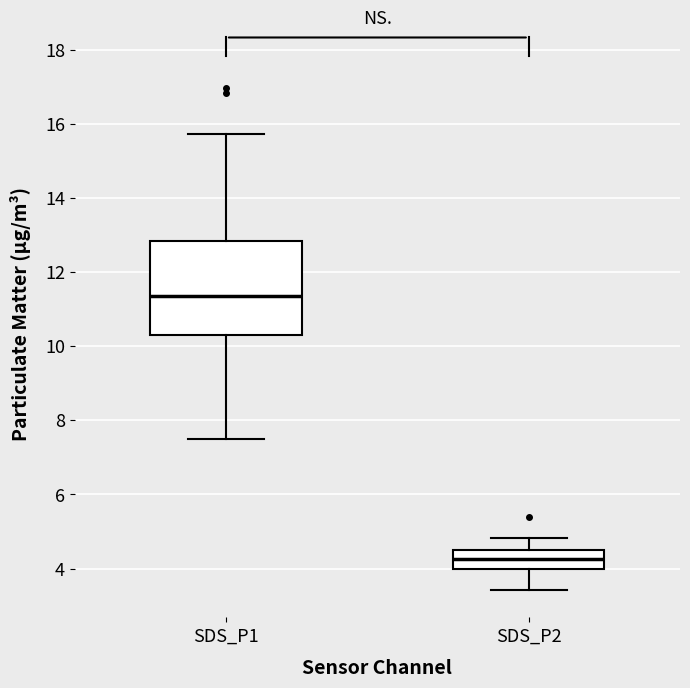

Comparing the boxes themselves (not the whiskers), which one is the tallest?

SDS_P1